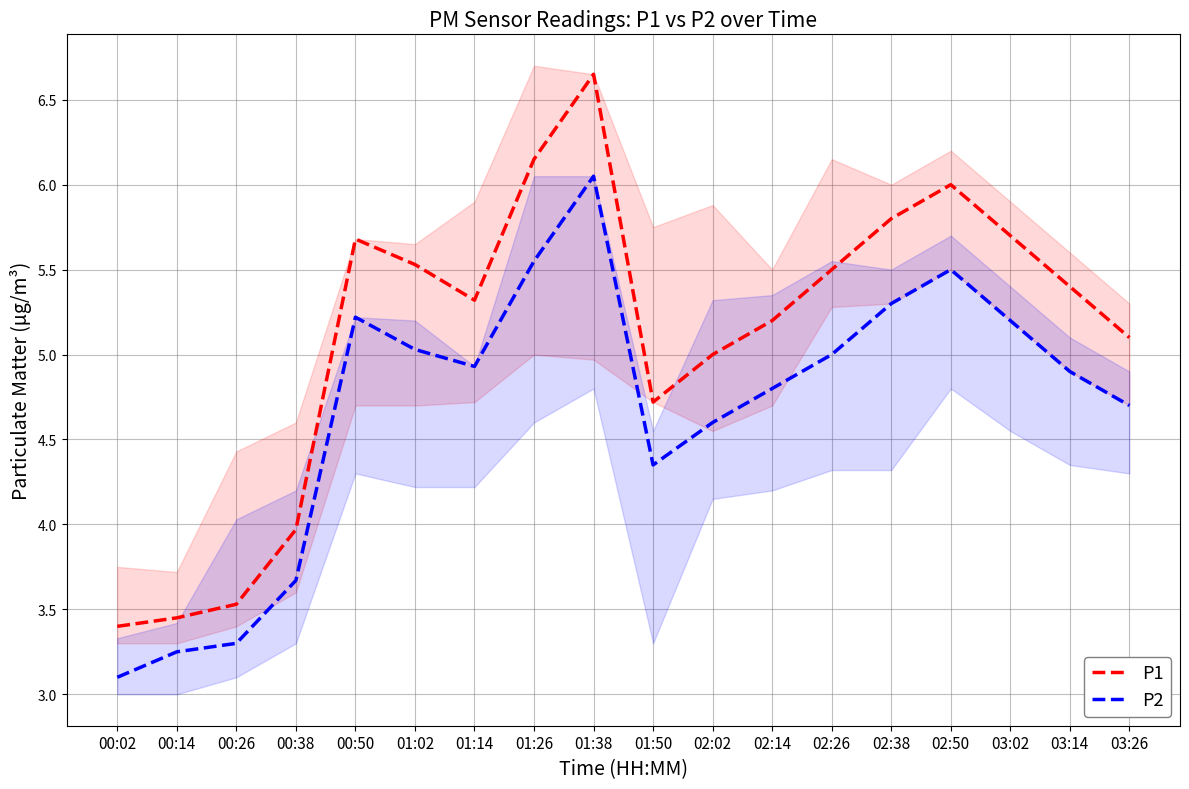

Reading left to right, list all the values displayed in this chart.

P1: 3.4	3.5	3.5	4.0	5.7	5.5	5.3	6.2	6.7	4.7	5.0	5.2	5.5	5.8	6.0	5.7	5.4	5.1
P2: 3.1	3.2	3.3	3.7	5.2	5.0	4.9	5.5	6.0	4.3	4.6	4.8	5.0	5.3	5.5	5.2	4.9	4.7